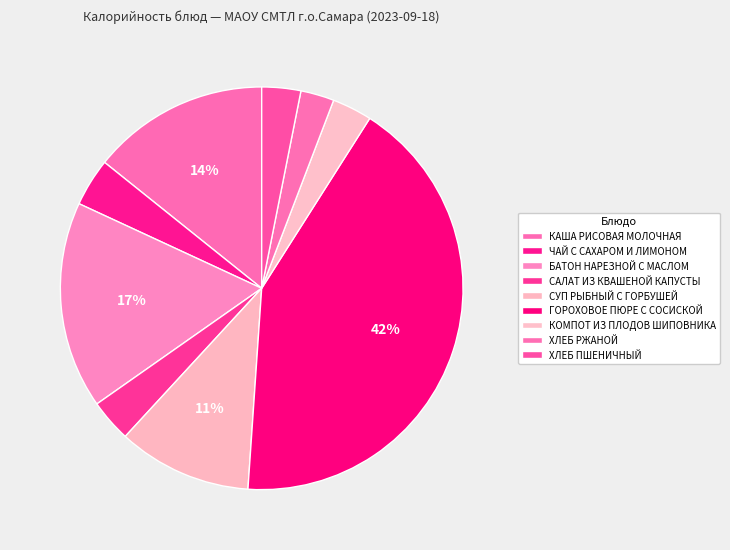

Does БАТОН НАРЕЗНОЙ С МАСЛОМ account for over 50% of the chart?

No